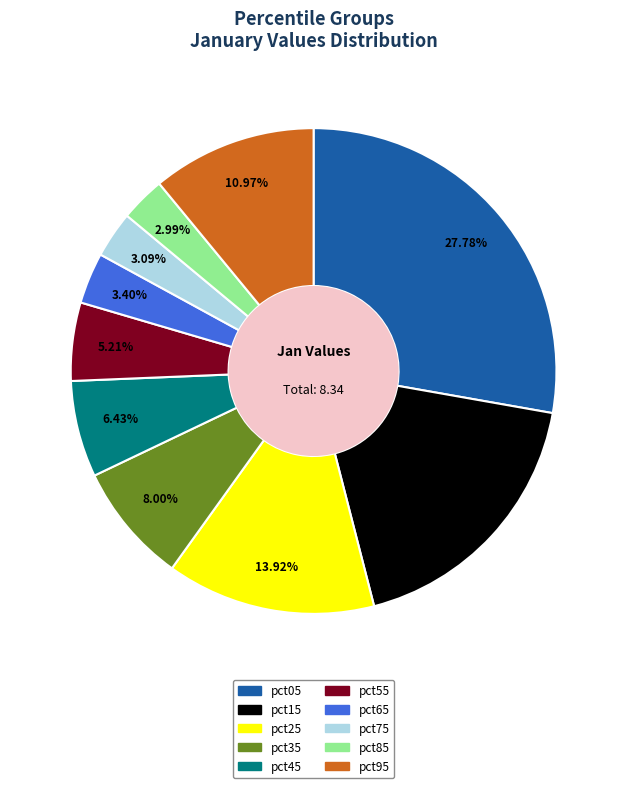

The pct35 slice represents 8% of the pie. True or false?

True